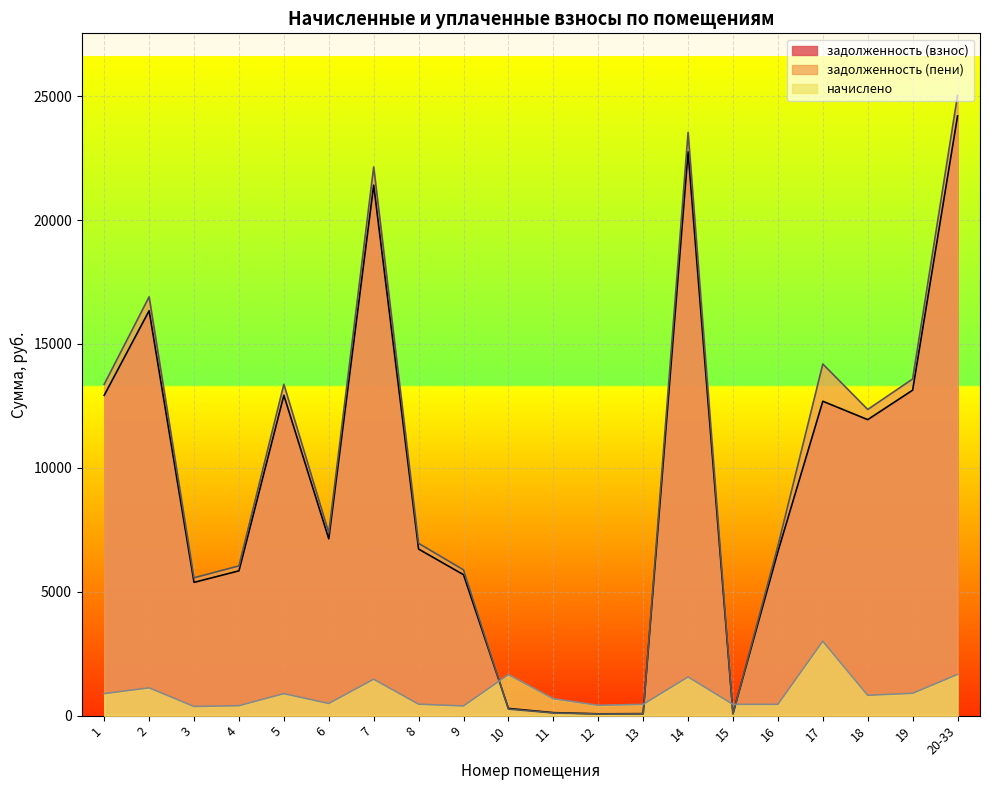

Count the number of data series in this chart.

3